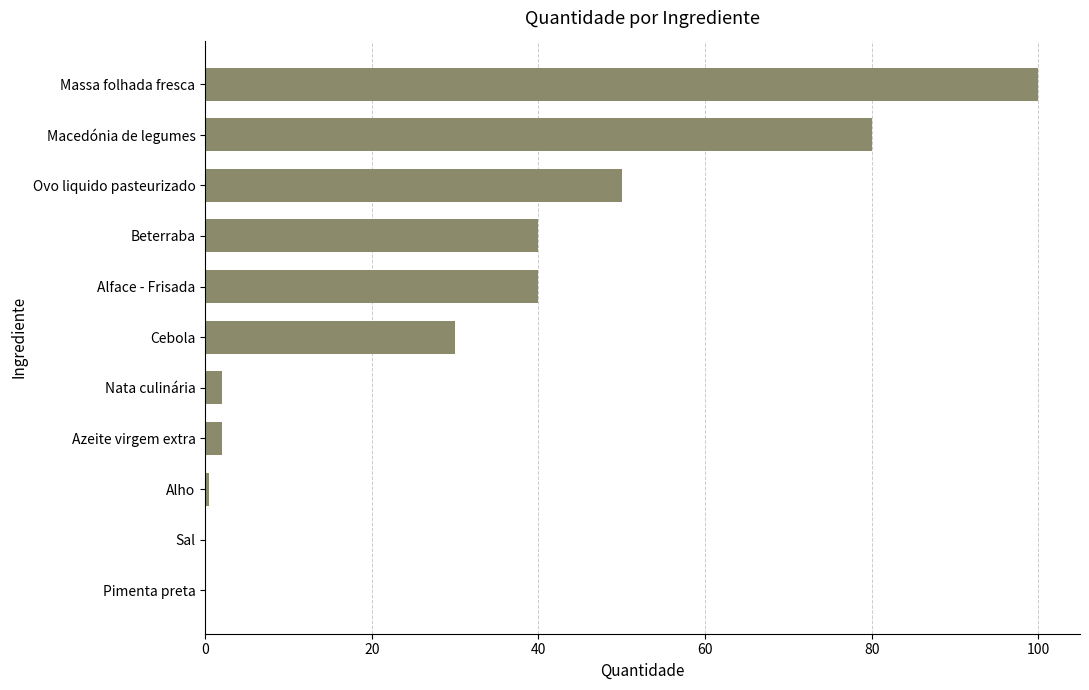

What is the sum of all values?

344.6